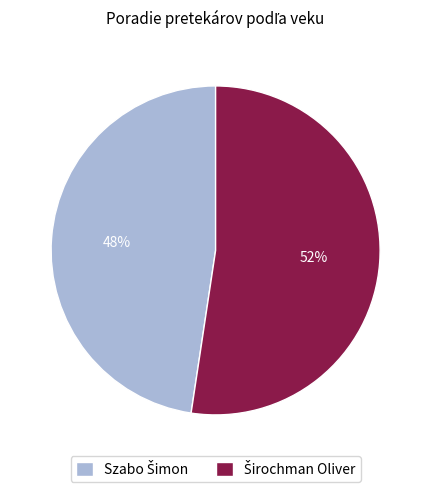

Does any single category account for the majority?

Yes